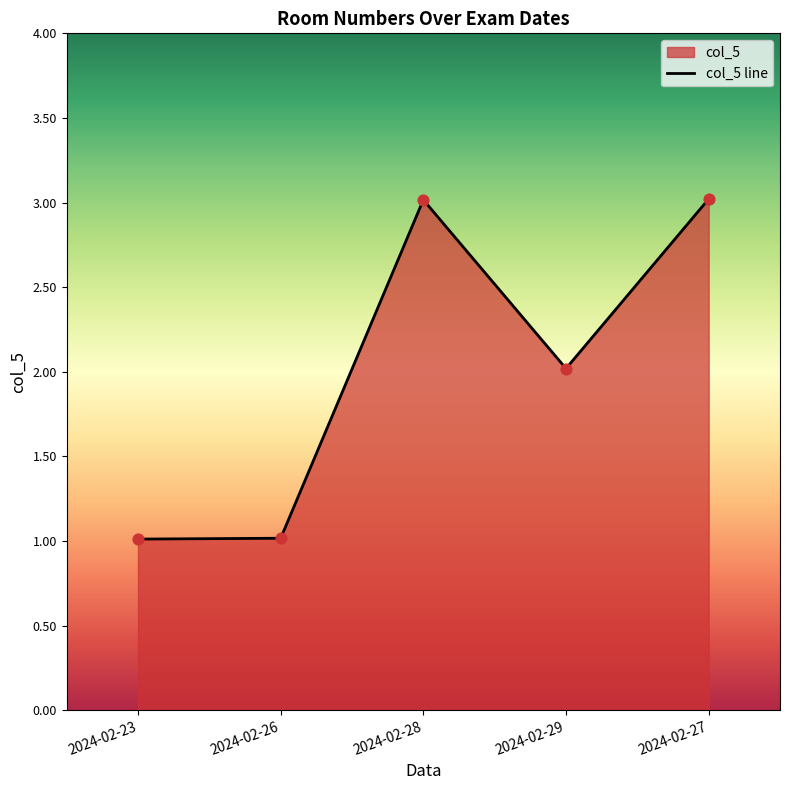

Approximately how many times larger is the value at 2024-02-28 compared to 2024-02-27?

1.0